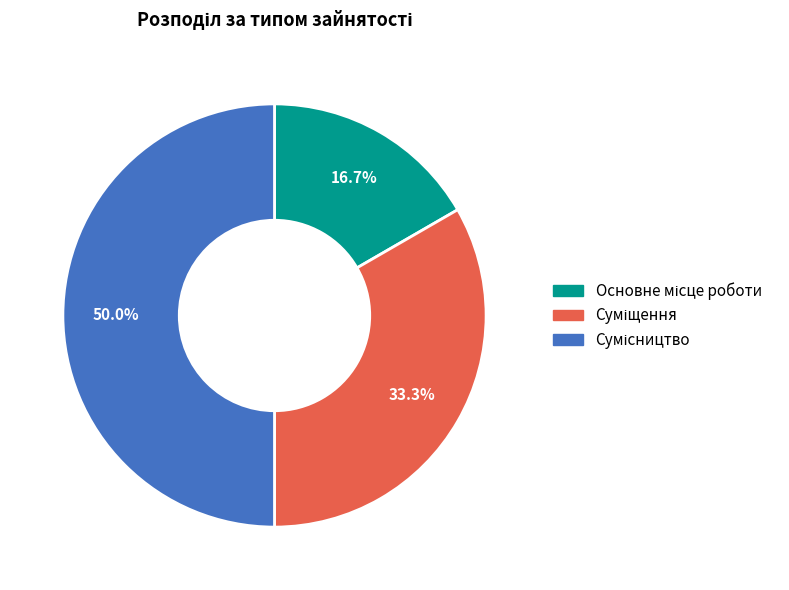

What is the change in value from Основне місце роботи to Суміщення?

+1